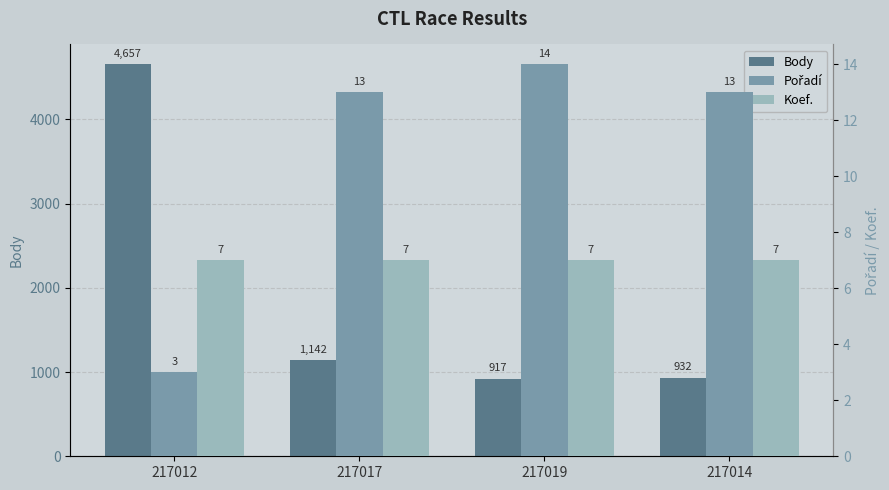

Does the chart contain any negative values?

No